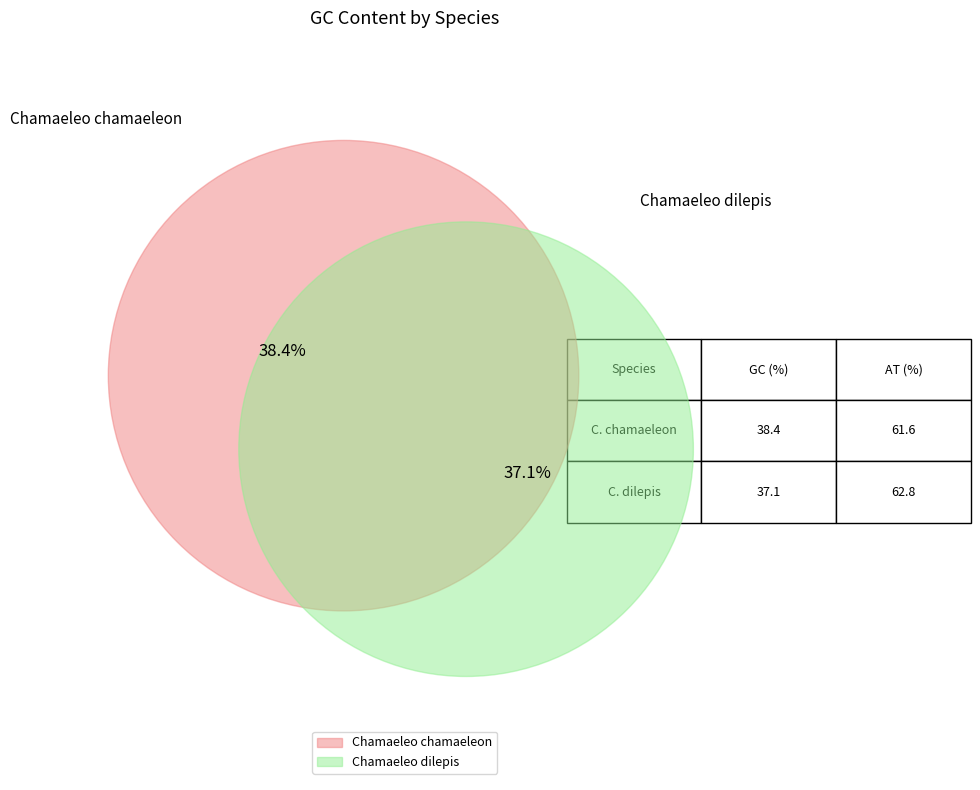

What is the smallest slice in the pie chart?

Chamaeleo dilepis